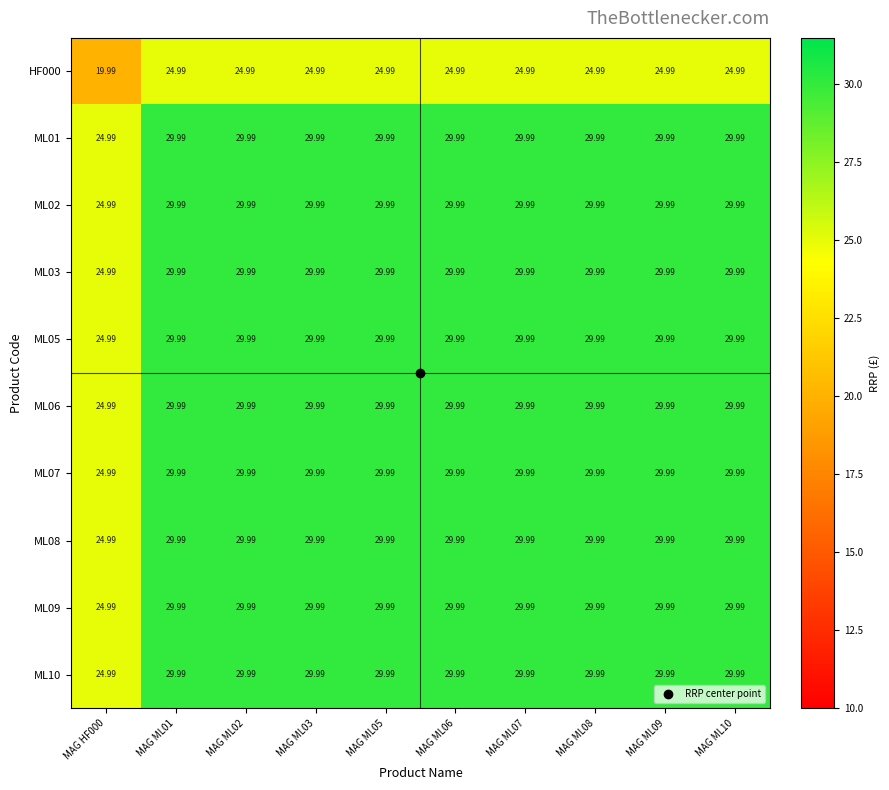

Reading right to left, transcribe all the data shown in this chart.

HF000: MAG ML10=25.0	MAG ML09=25.0	MAG ML08=25.0	MAG ML07=25.0	MAG ML06=25.0	MAG ML05=25.0	MAG ML03=25.0	MAG ML02=25.0	MAG ML01=25.0	MAG HF000=20.0
ML01: MAG ML10=30.0	MAG ML09=30.0	MAG ML08=30.0	MAG ML07=30.0	MAG ML06=30.0	MAG ML05=30.0	MAG ML03=30.0	MAG ML02=30.0	MAG ML01=30.0	MAG HF000=25.0
ML02: MAG ML10=30.0	MAG ML09=30.0	MAG ML08=30.0	MAG ML07=30.0	MAG ML06=30.0	MAG ML05=30.0	MAG ML03=30.0	MAG ML02=30.0	MAG ML01=30.0	MAG HF000=25.0
ML03: MAG ML10=30.0	MAG ML09=30.0	MAG ML08=30.0	MAG ML07=30.0	MAG ML06=30.0	MAG ML05=30.0	MAG ML03=30.0	MAG ML02=30.0	MAG ML01=30.0	MAG HF000=25.0
ML05: MAG ML10=30.0	MAG ML09=30.0	MAG ML08=30.0	MAG ML07=30.0	MAG ML06=30.0	MAG ML05=30.0	MAG ML03=30.0	MAG ML02=30.0	MAG ML01=30.0	MAG HF000=25.0
ML06: MAG ML10=30.0	MAG ML09=30.0	MAG ML08=30.0	MAG ML07=30.0	MAG ML06=30.0	MAG ML05=30.0	MAG ML03=30.0	MAG ML02=30.0	MAG ML01=30.0	MAG HF000=25.0
ML07: MAG ML10=30.0	MAG ML09=30.0	MAG ML08=30.0	MAG ML07=30.0	MAG ML06=30.0	MAG ML05=30.0	MAG ML03=30.0	MAG ML02=30.0	MAG ML01=30.0	MAG HF000=25.0
ML08: MAG ML10=30.0	MAG ML09=30.0	MAG ML08=30.0	MAG ML07=30.0	MAG ML06=30.0	MAG ML05=30.0	MAG ML03=30.0	MAG ML02=30.0	MAG ML01=30.0	MAG HF000=25.0
ML09: MAG ML10=30.0	MAG ML09=30.0	MAG ML08=30.0	MAG ML07=30.0	MAG ML06=30.0	MAG ML05=30.0	MAG ML03=30.0	MAG ML02=30.0	MAG ML01=30.0	MAG HF000=25.0
ML10: MAG ML10=30.0	MAG ML09=30.0	MAG ML08=30.0	MAG ML07=30.0	MAG ML06=30.0	MAG ML05=30.0	MAG ML03=30.0	MAG ML02=30.0	MAG ML01=30.0	MAG HF000=25.0